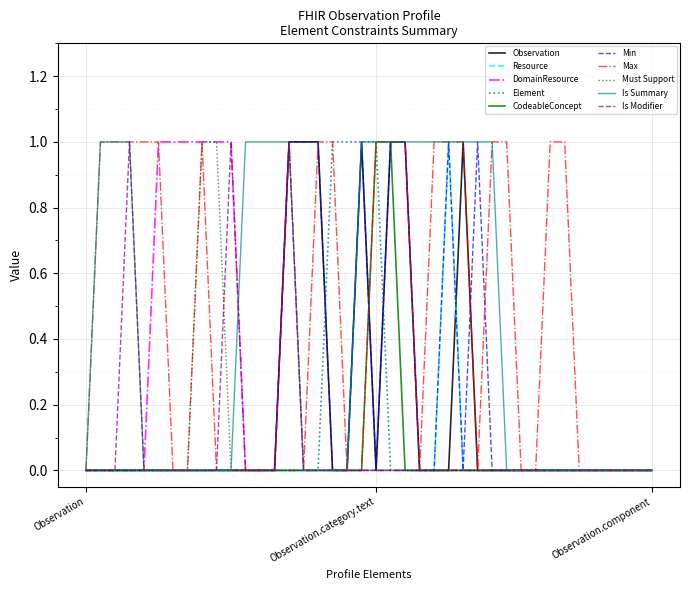

Is this an area chart (filled region under the line)?

No